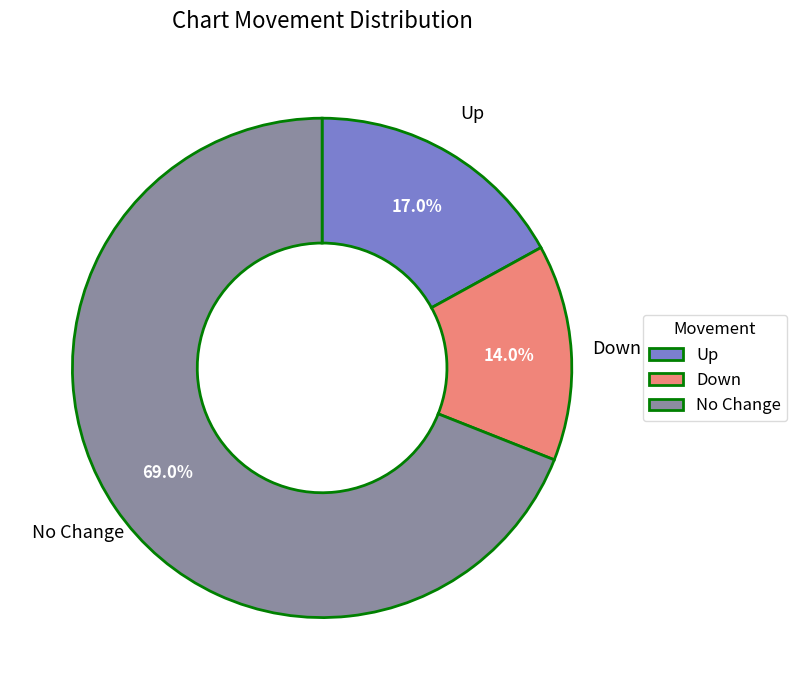

Which category has the smallest portion of the pie?

Down